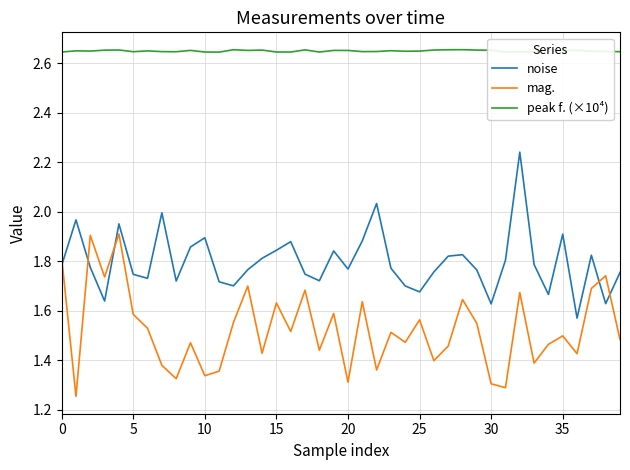

After their last crossing, which series has the higher values: noise or mag.?

noise